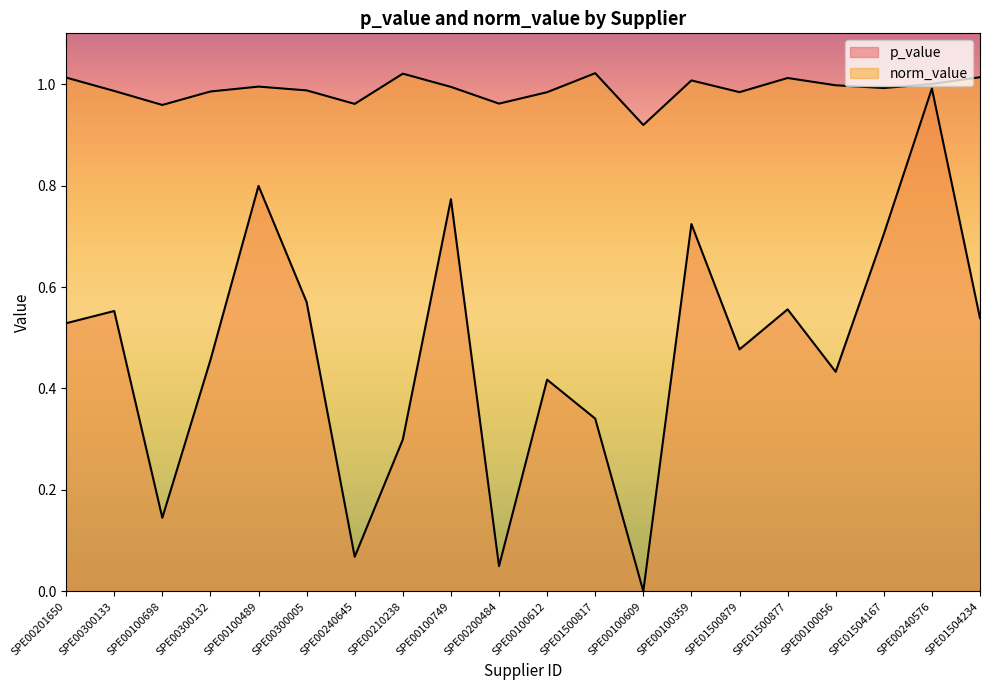

What is the maximum value shown in the chart?

1.0